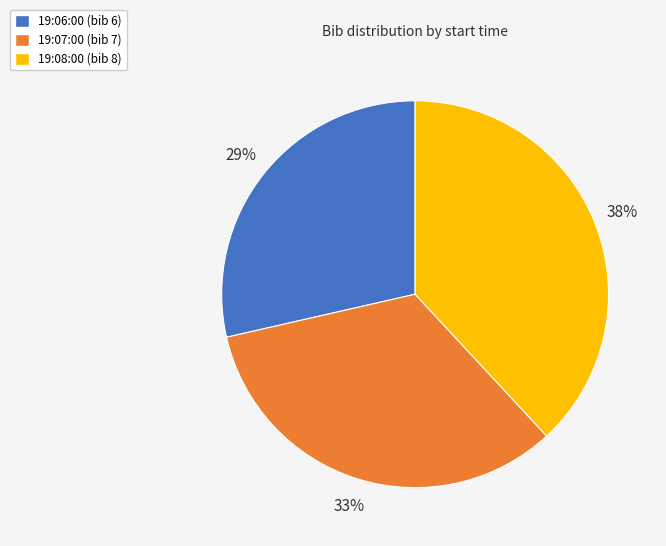

Between 19:08:00 and 19:07:00, which is larger?

19:08:00